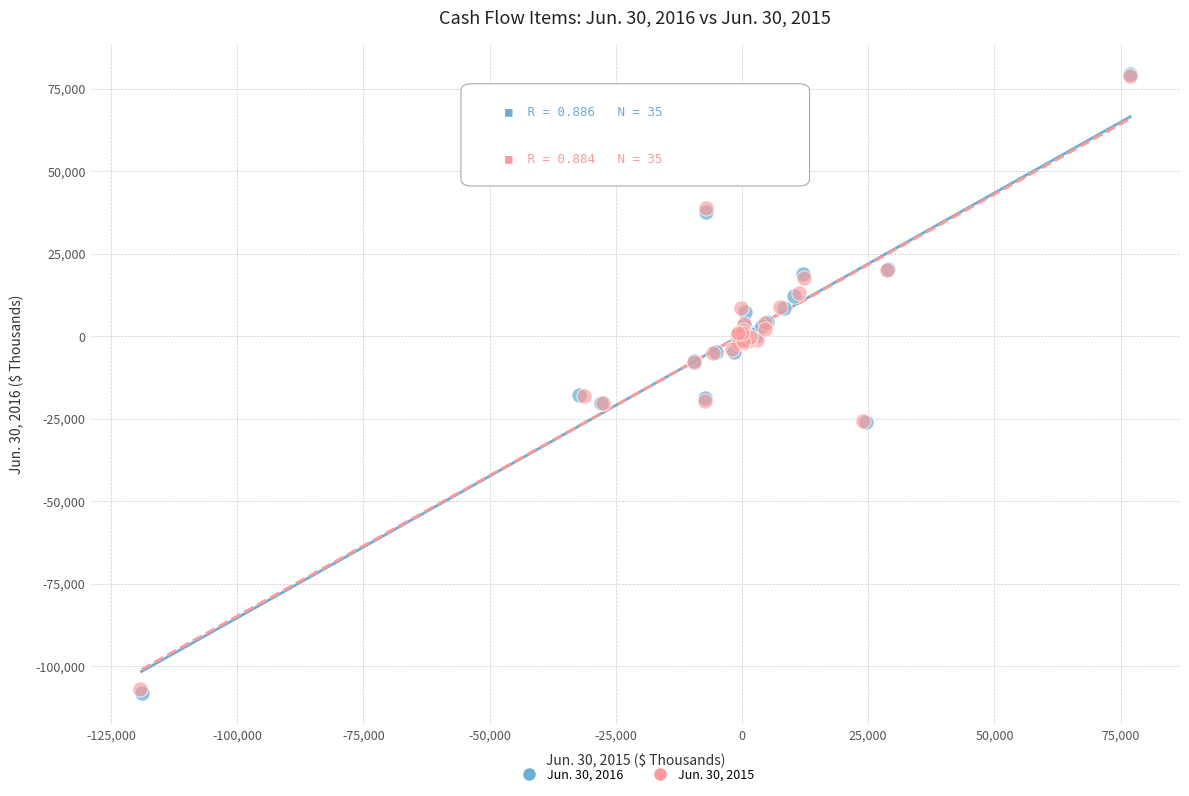

Which series has the widest spread of Y values?

Jun. 30, 2016